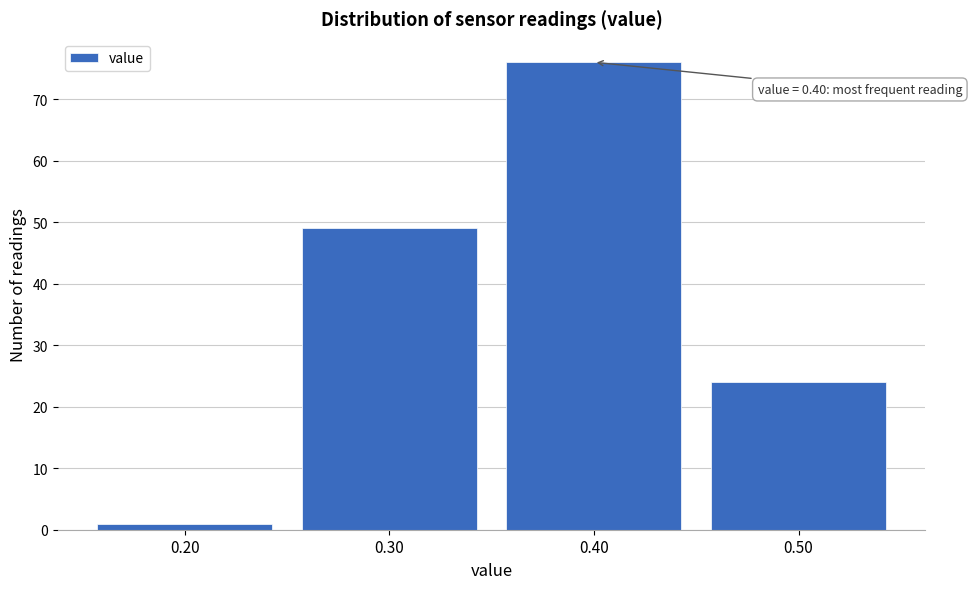

Which range on the x-axis has the tallest bar?

0.35 to 0.45